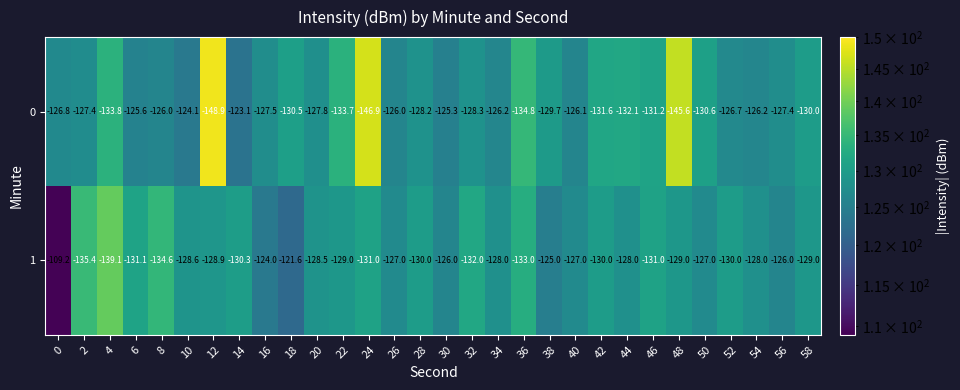

Between 12 and 24, which series saw the biggest shift?

1